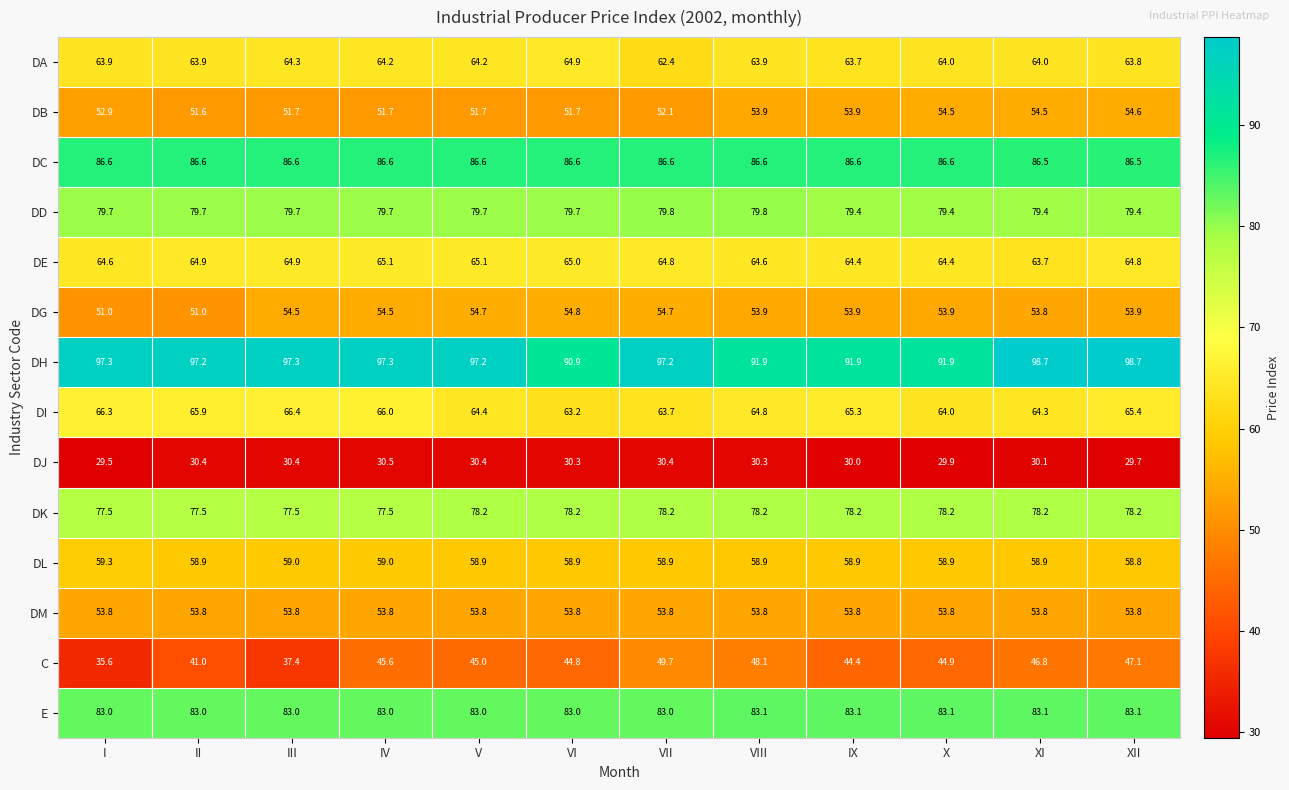

How many DK values are between 77 and 78?

4